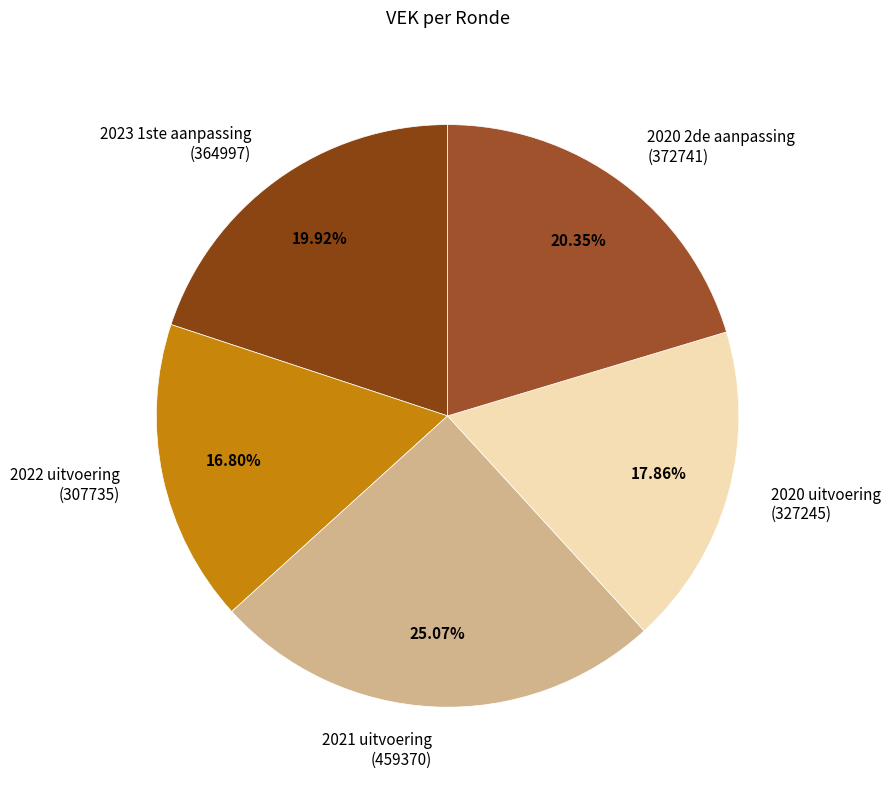

What percentage is the 2020 uitvoering slice, to the nearest percent?

18%